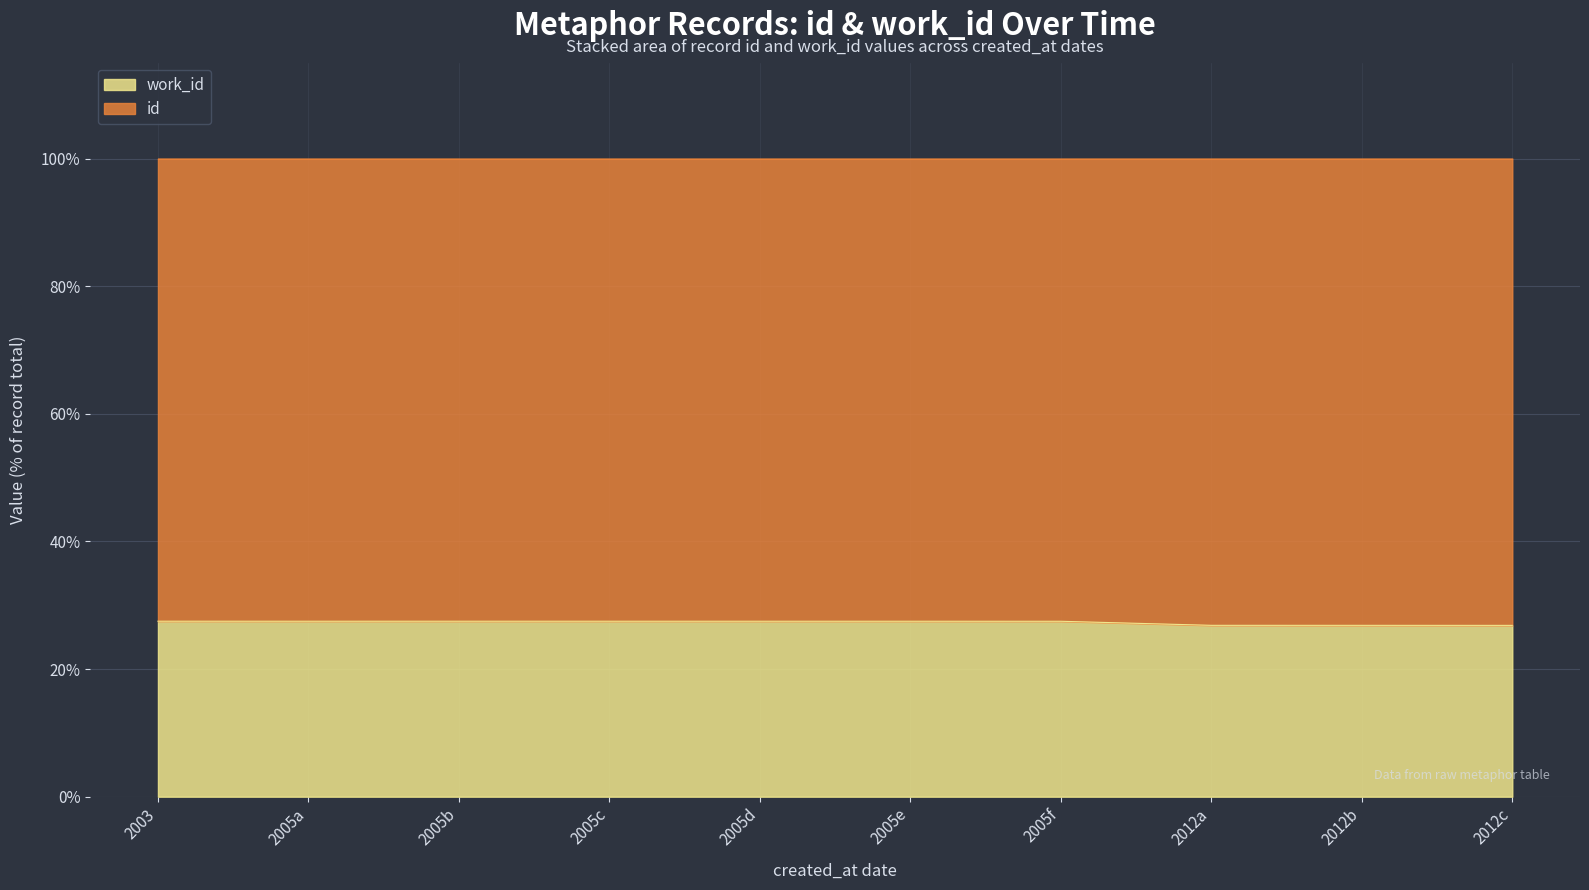

What is the total value across all series at 2012c?

100.0